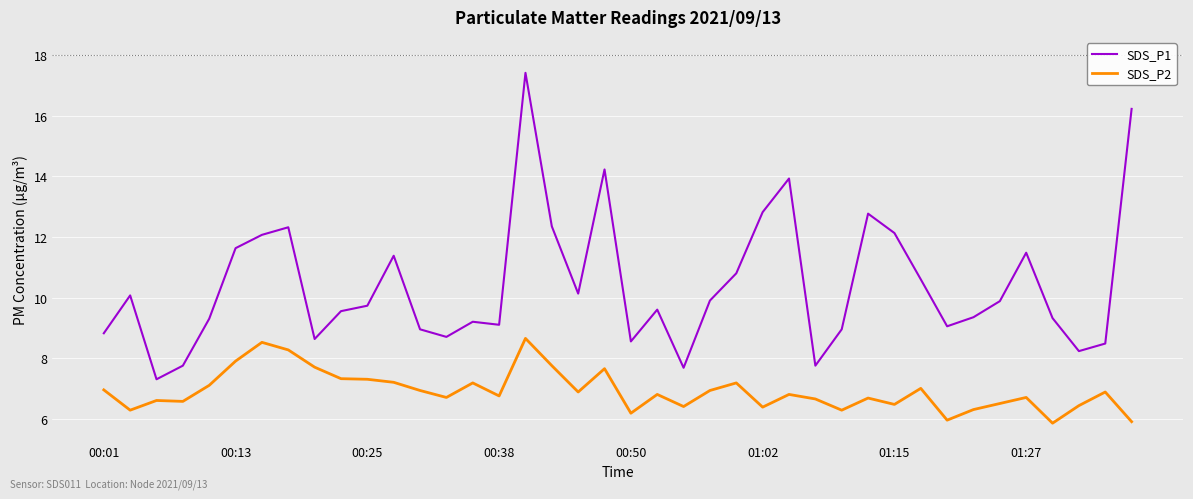

What is the difference between the maximum and minimum values in the SDS_P1 series?

10.1